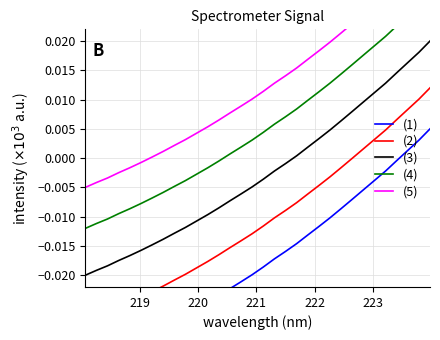

True or false: (4) and (2) cross at least once.

False